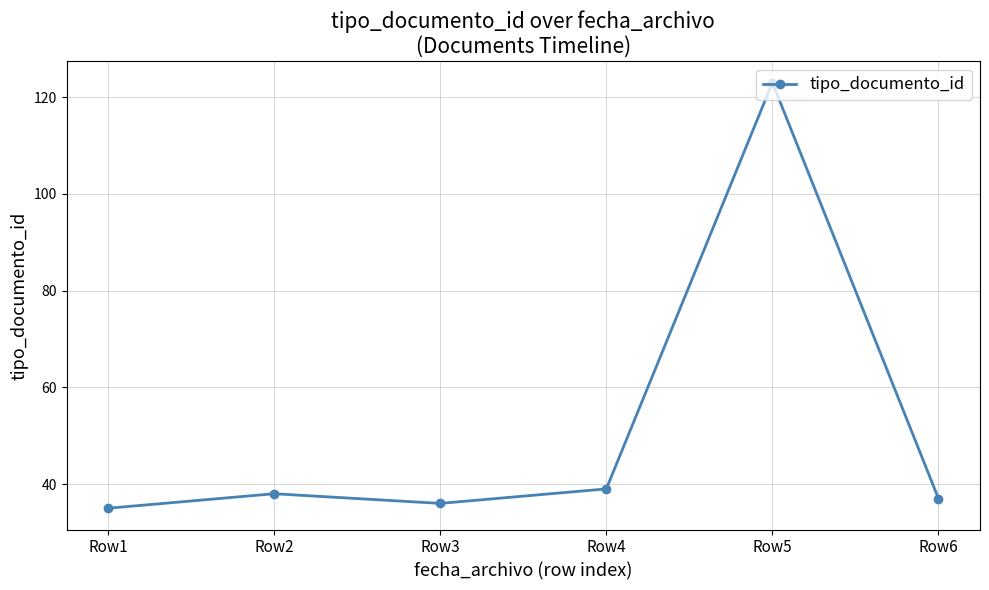

What is the change in value from Row3 to Row6?

+1